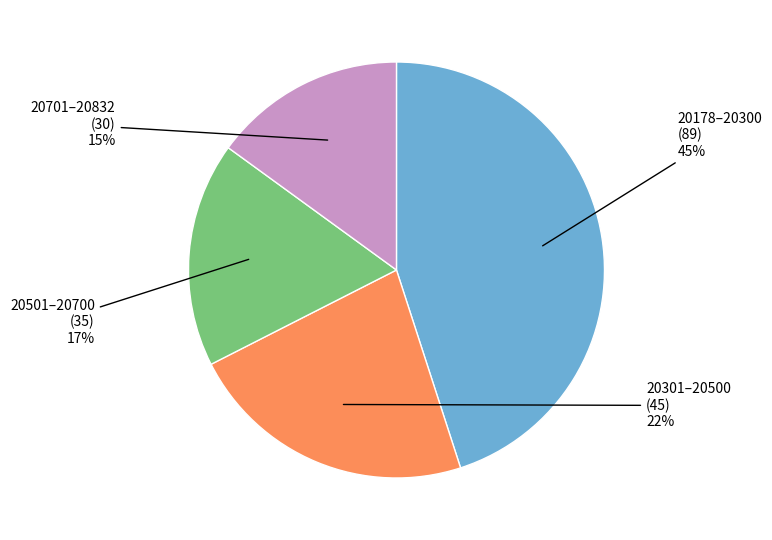

To the nearest percent, what is the difference between the largest and smallest slice percentages?

30%